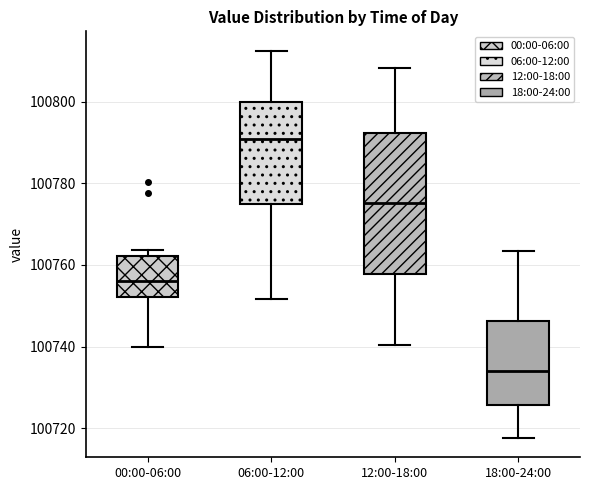

Which box has the lowest median line?

18:00-24:00